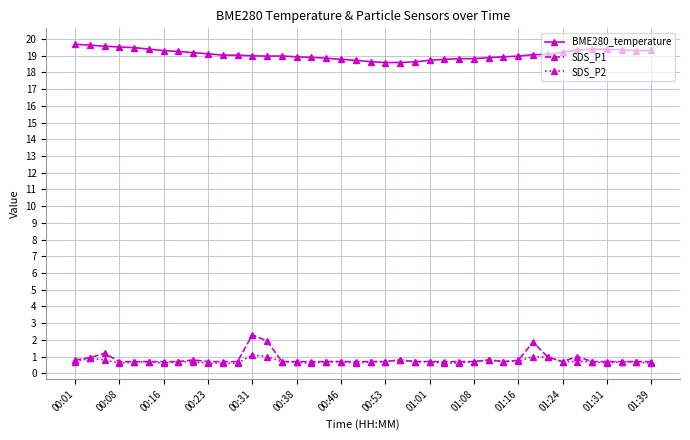

At how many categories does at least one series exceed 9?

40